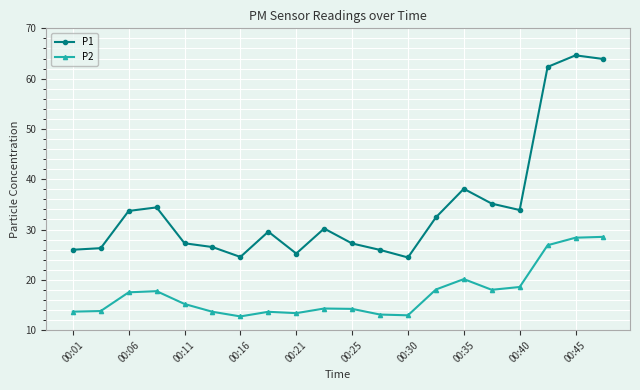

Which series has the largest range (max minus min)?

P1